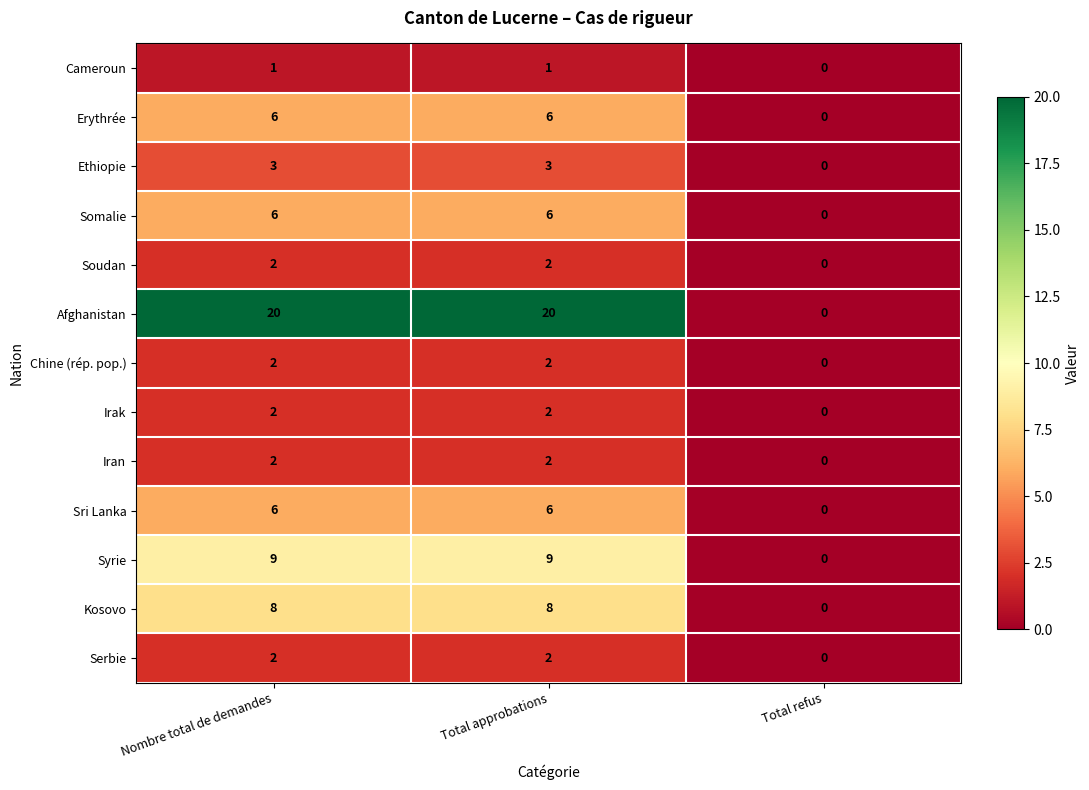

What is the average value of the Afghanistan series?

13